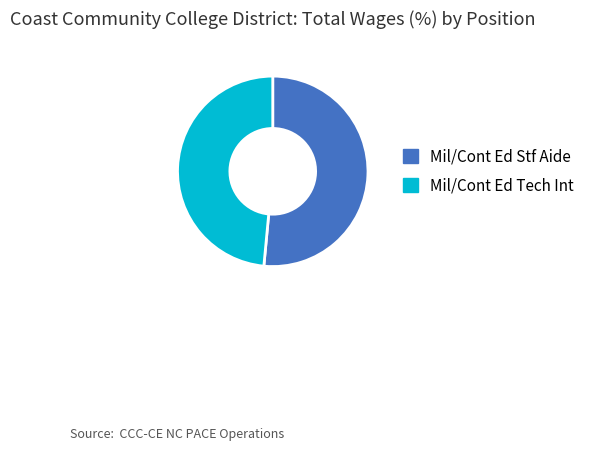

Do Mil/Cont Ed Stf Aide and Mil/Cont Ed Tech Int together represent more than half of the pie?

Yes